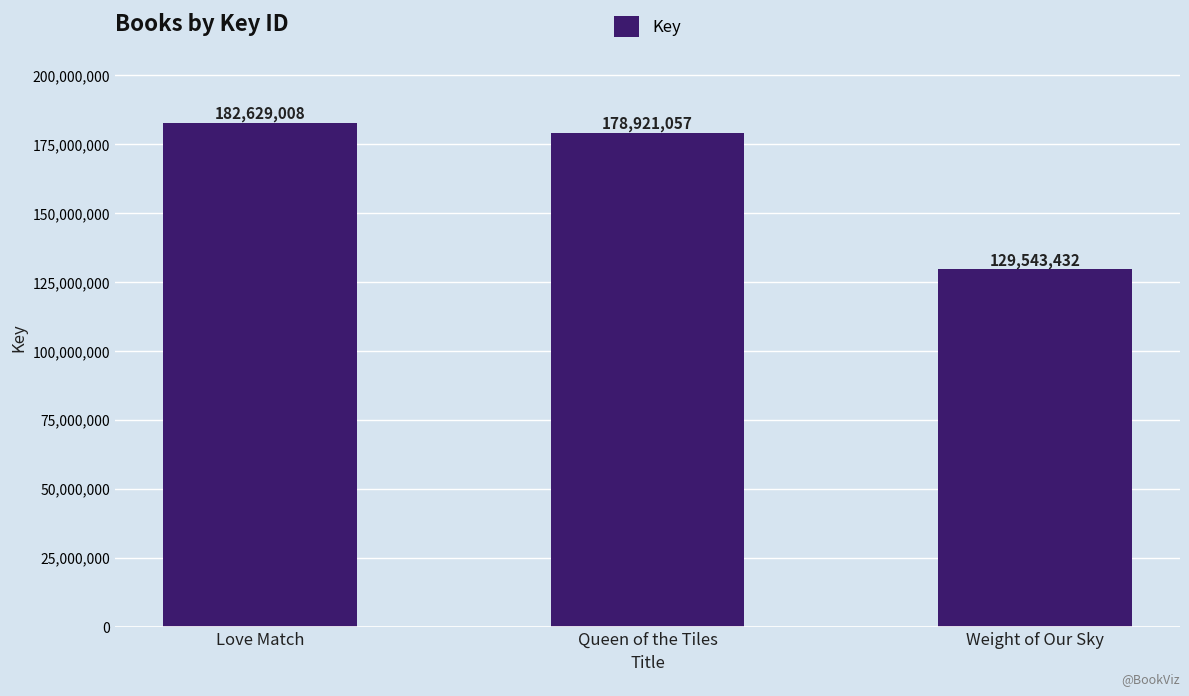

What is the sum of all values?

491093497